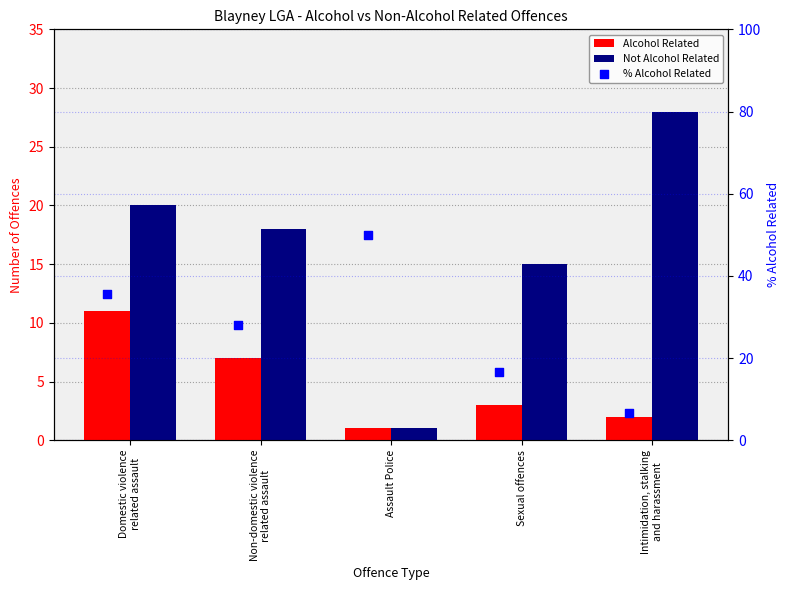

Is the value of Alcohol Related at Sexual offences greater than the value of % Alcohol Related at Sexual offences?

No